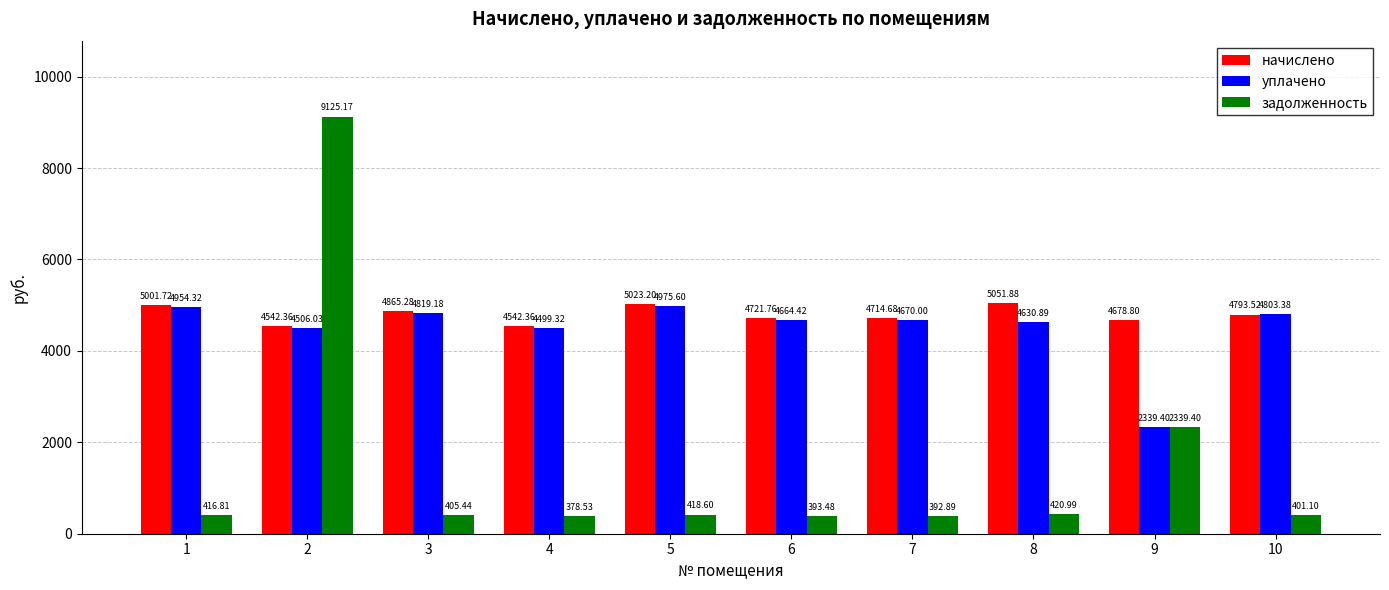

At which label does уплачено first exceed 4670?

1